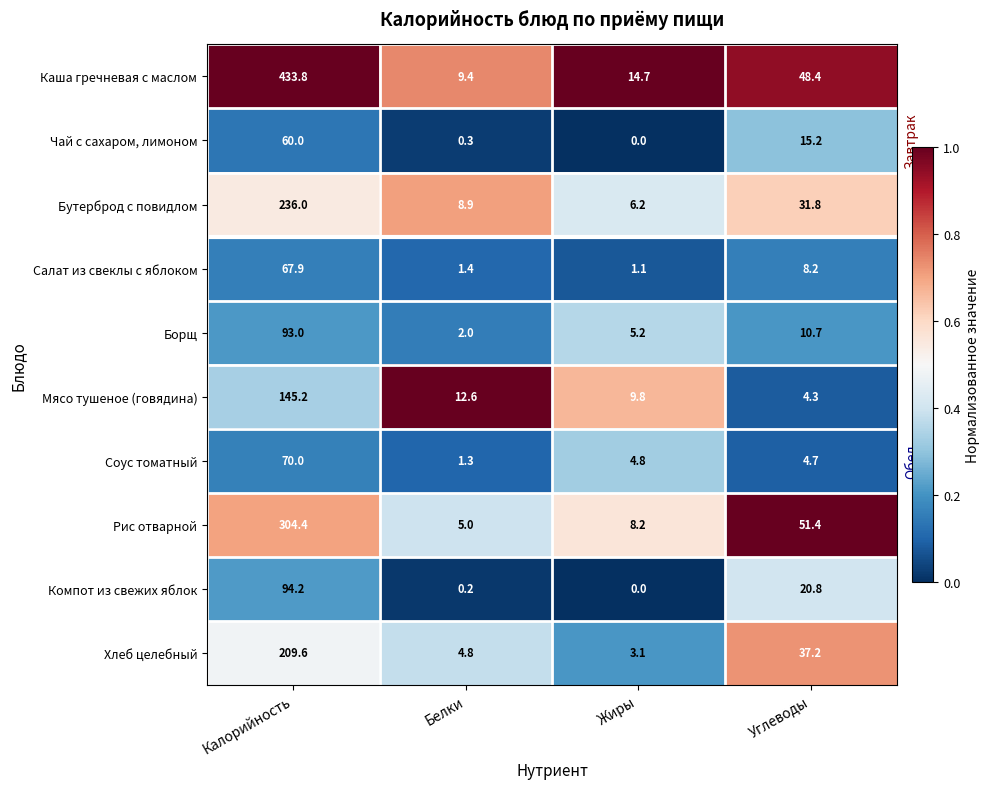

True or false: Салат из свеклы с яблоком has a value of 67.9 at Калорийность.

True